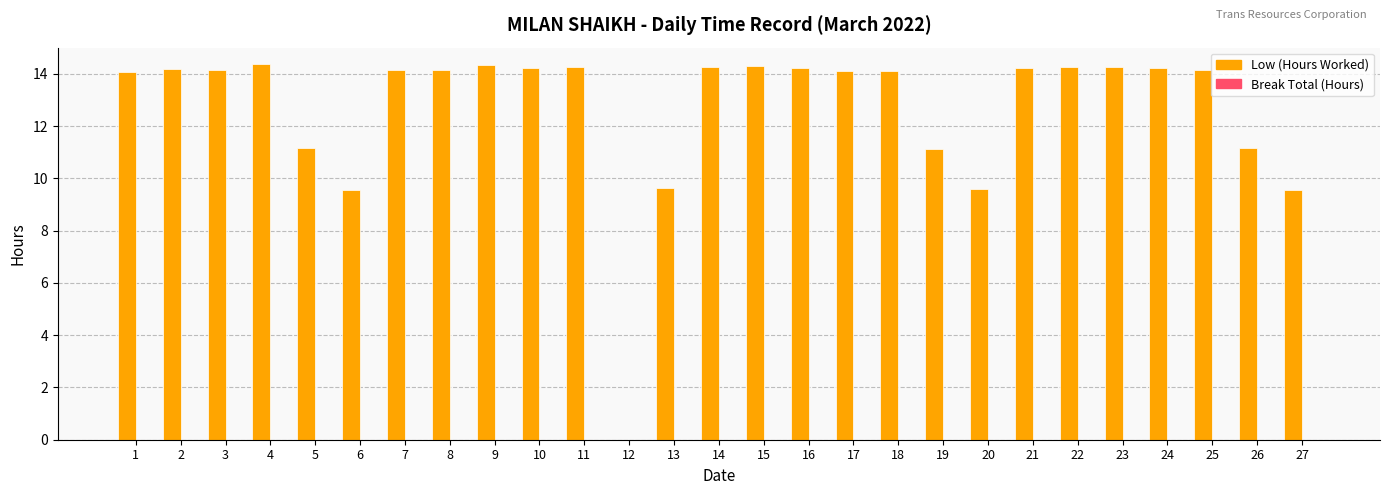

What is the ratio of the value at 9 to the value at 25?

1.0